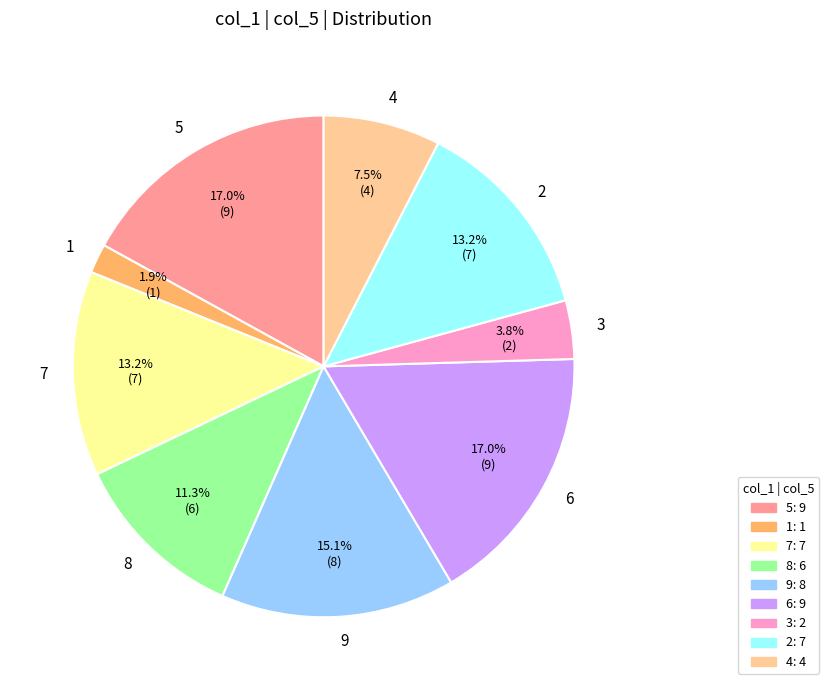

Which has a higher value, 1 or 7?

7